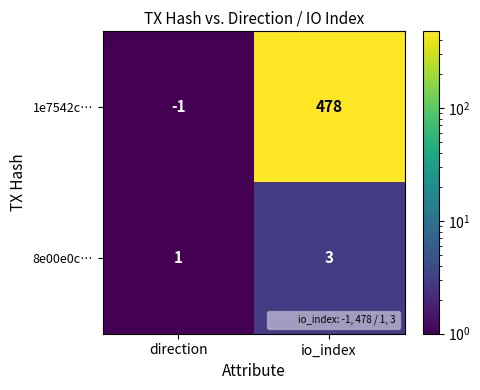

Reading left to right, list all the values displayed in this chart.

1e7542c…: direction=-1	io_index=478
8e00e0c…: direction=1	io_index=3